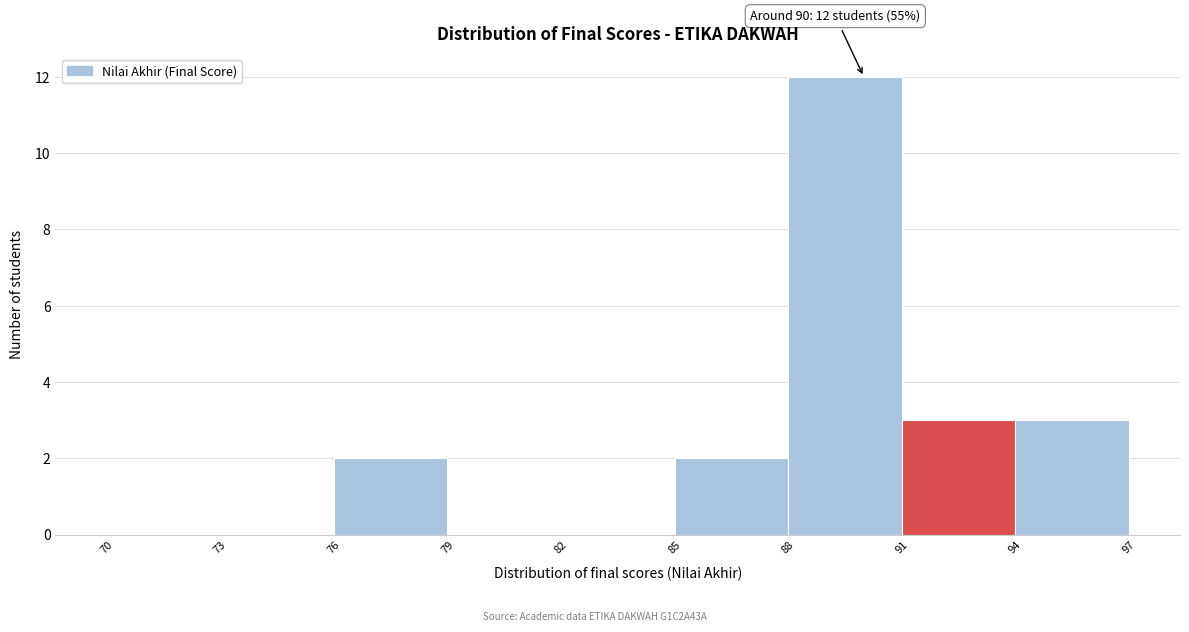

Over which range of the x-axis is the bar tallest?

88 to 91